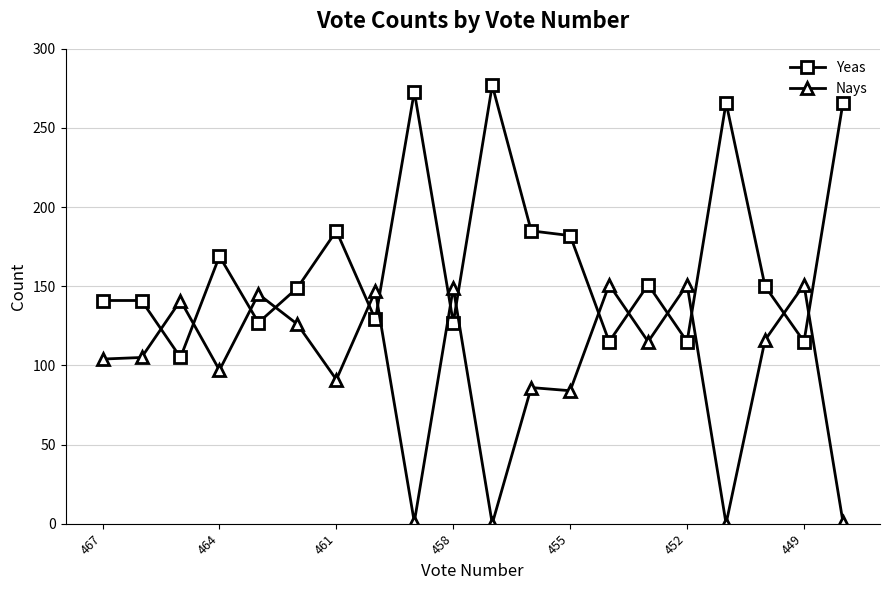

What is the maximum value shown in the chart?

277